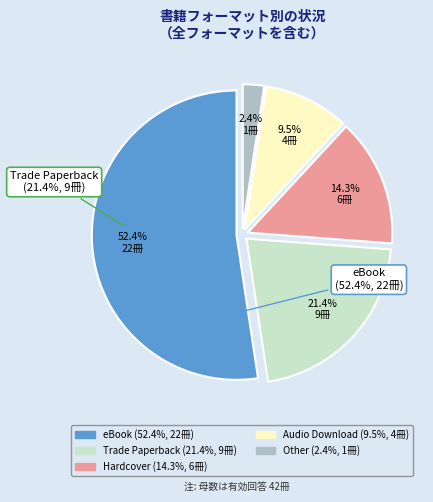

Between Audio Download and Trade Paperback, which is larger?

Trade Paperback